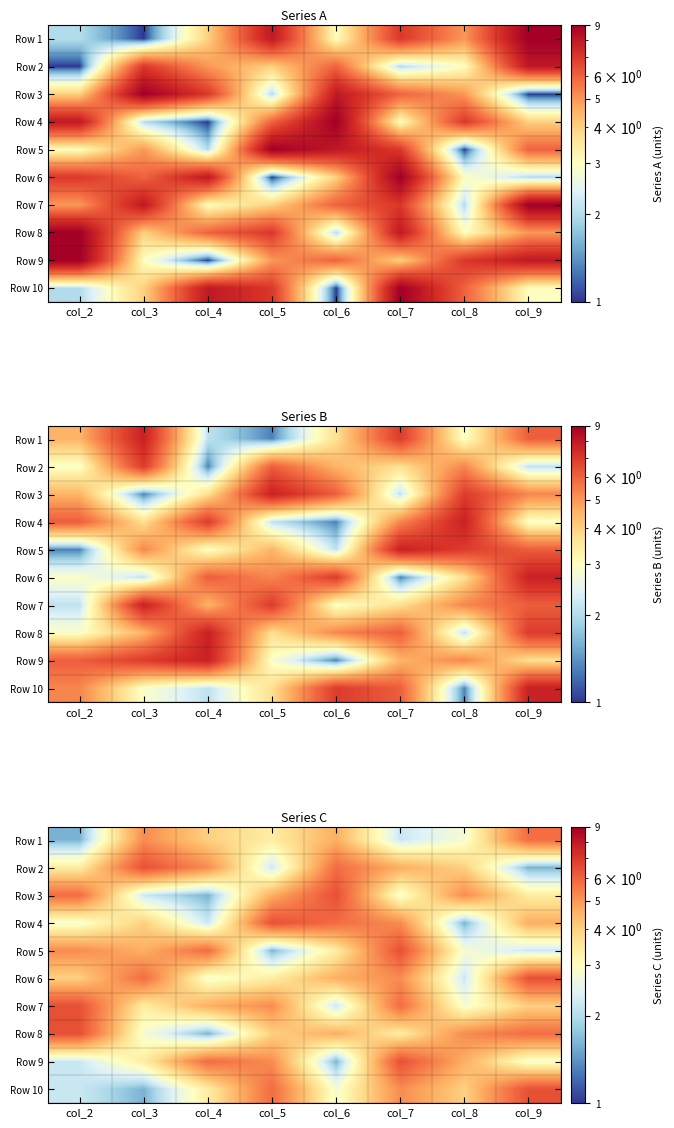

What is the difference between the maximum and second lowest values in the Row 10 series?

4.2